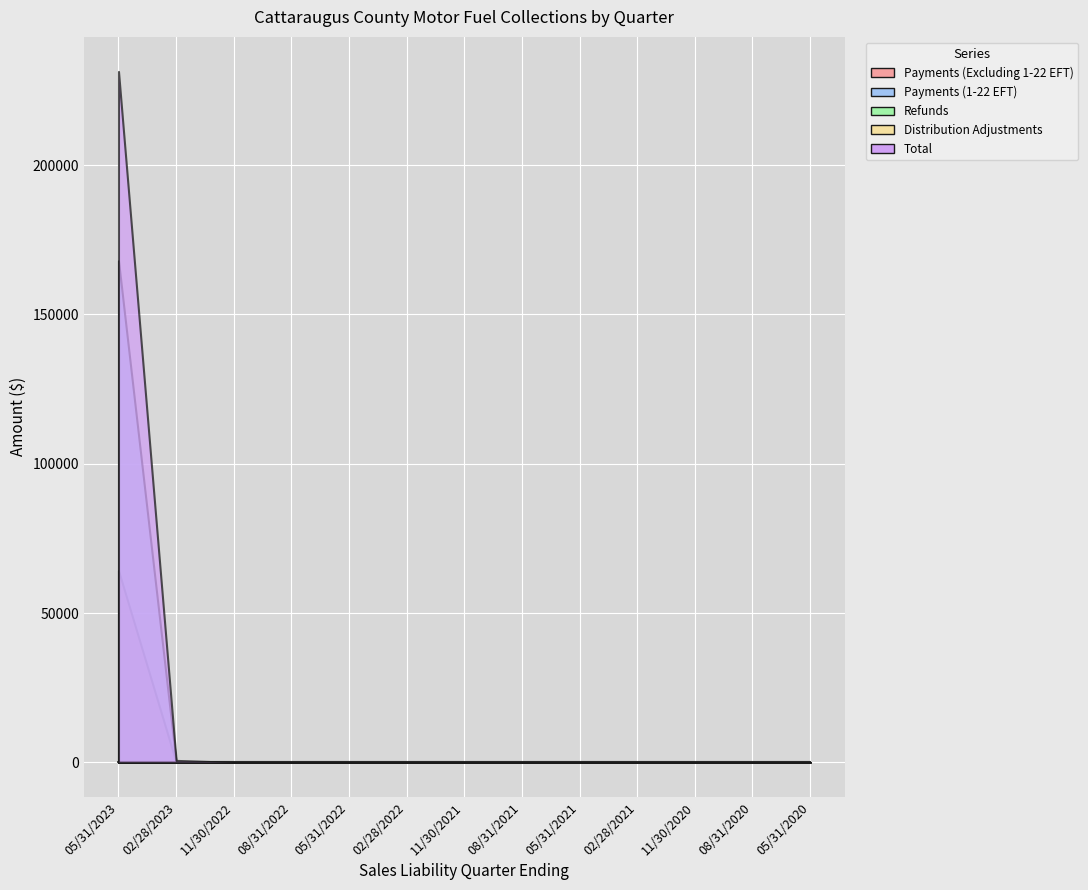

In Distribution Adjustments, how many points are lower than both neighbors (excluding endpoints)?

3